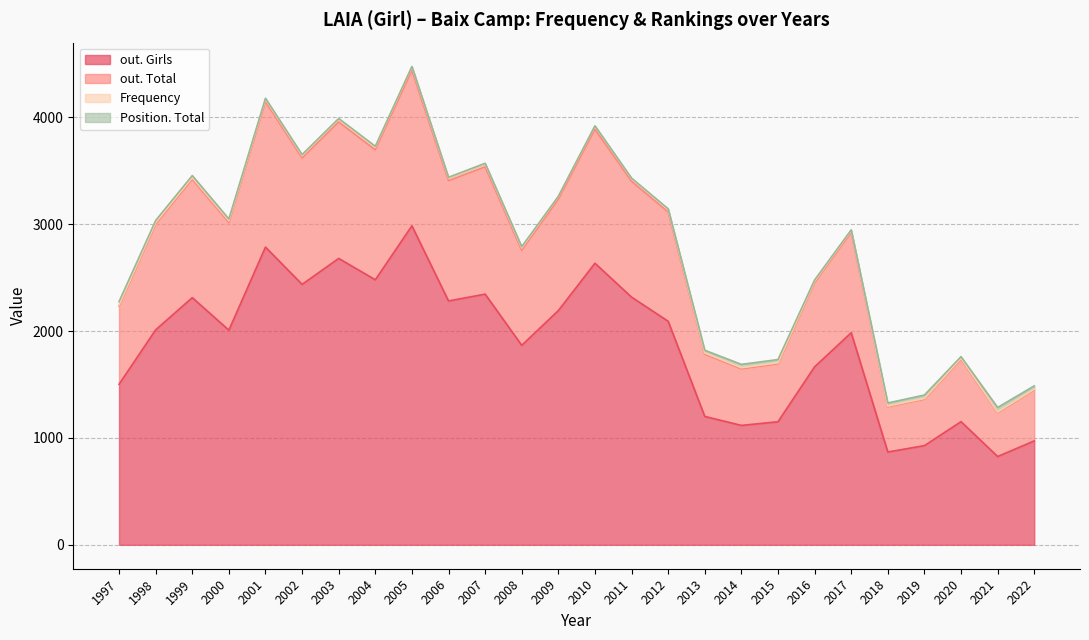

How many values in the out. Girls series are below 2011?

13